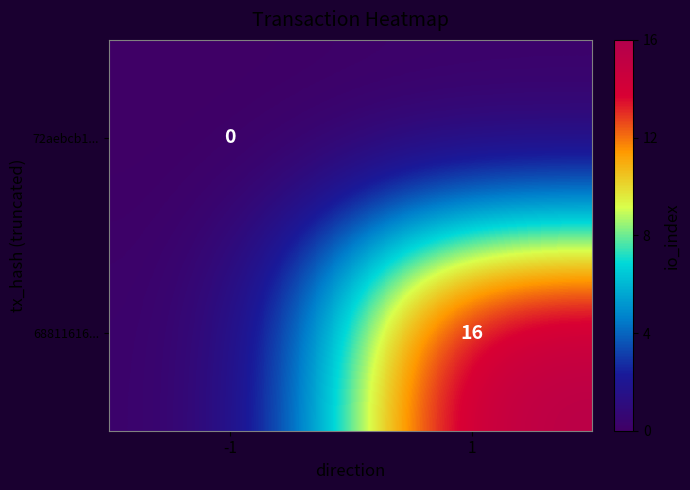

Where is 72aebcb1... nearest to the value 0?

-1